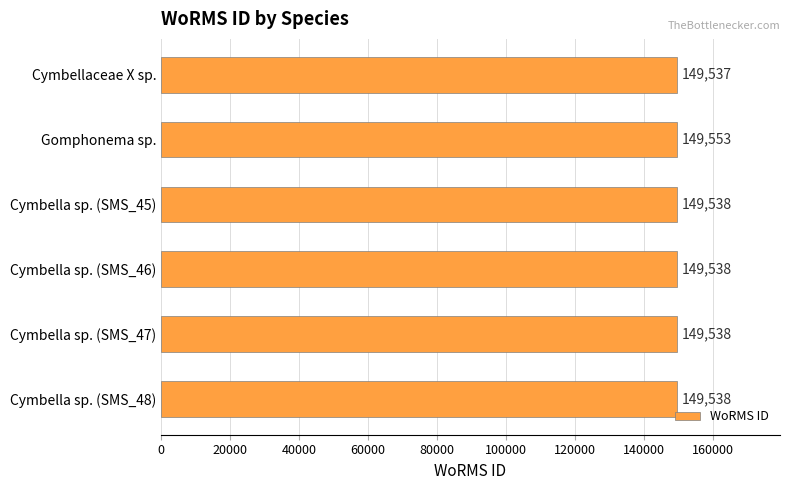

Which has a higher value, Gomphonema sp. or Cymbella sp. (SMS_46)?

Gomphonema sp.